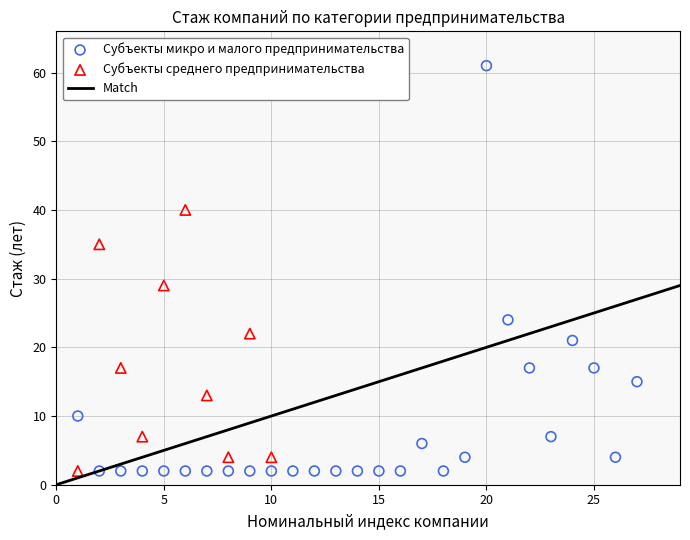

Which series has the largest Y range (max minus min)?

Субъекты микро и малого предпринимательства